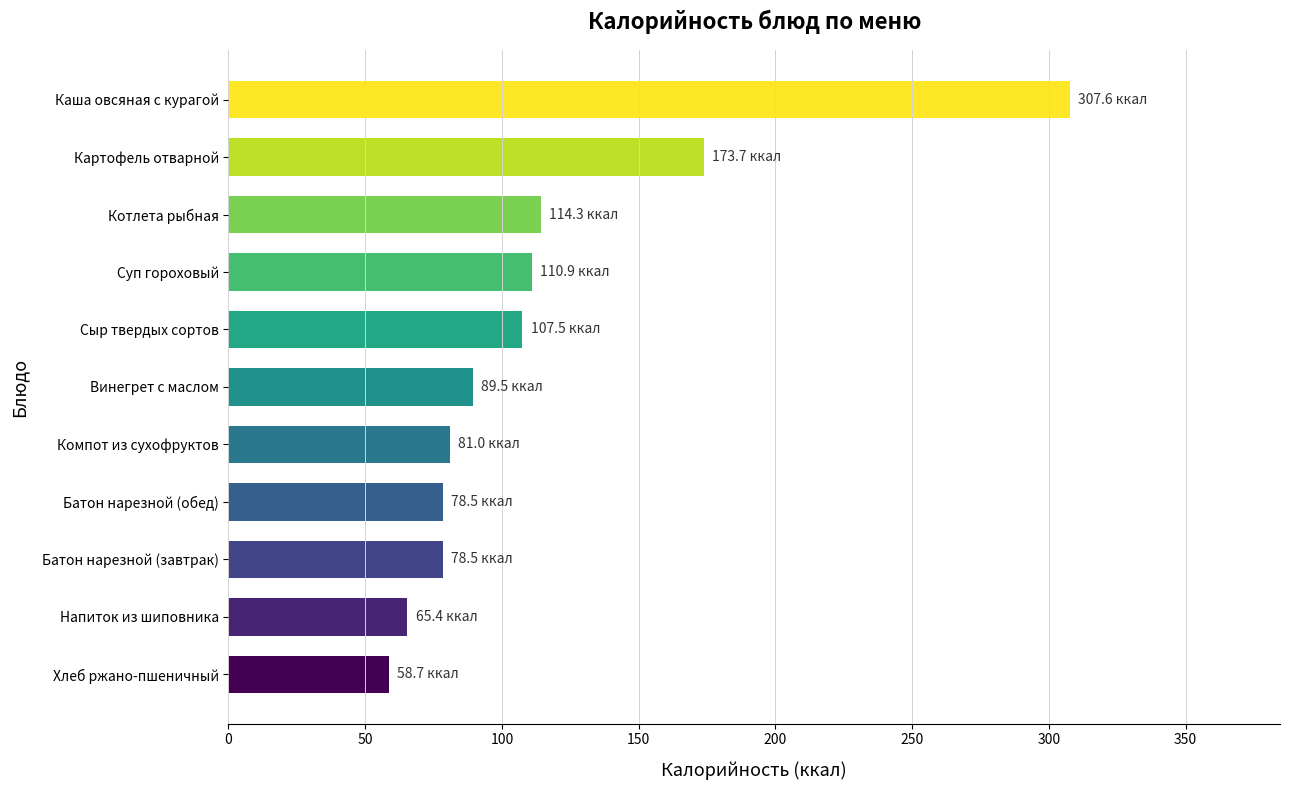

What is the minimum value shown in the chart?

58.7